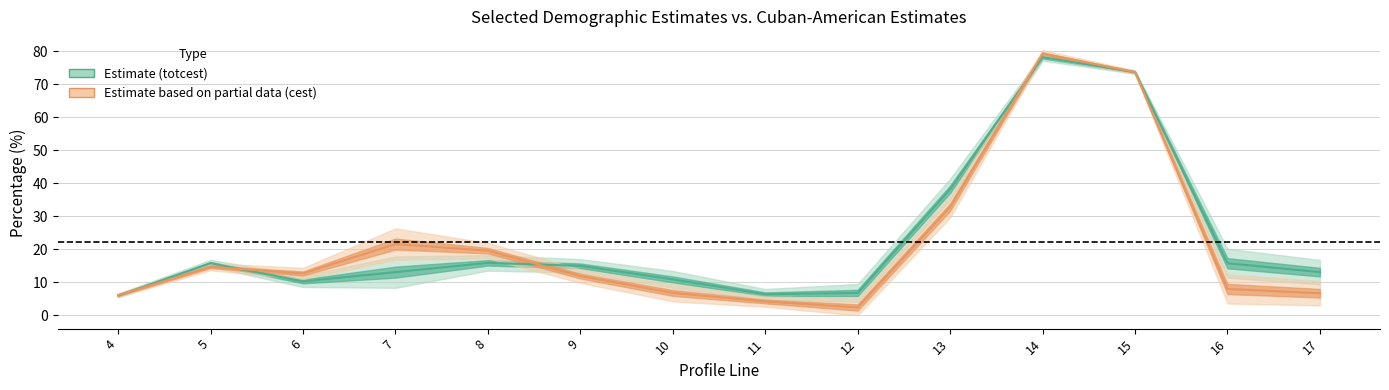

In totcest, how many points are higher than both neighbors (excluding endpoints)?

3